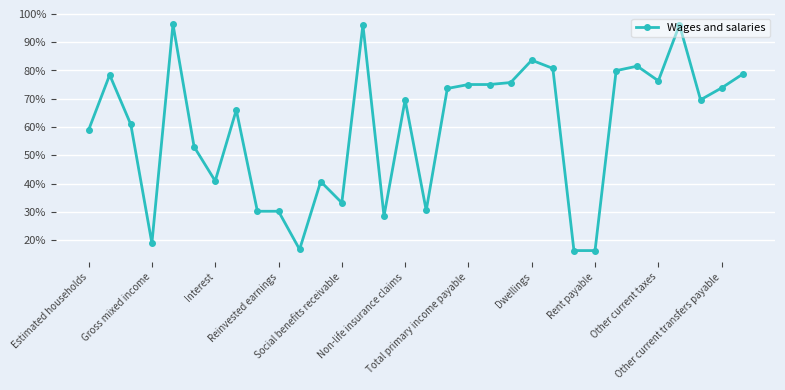

What is the value of the 32nd point from the left?

78.7